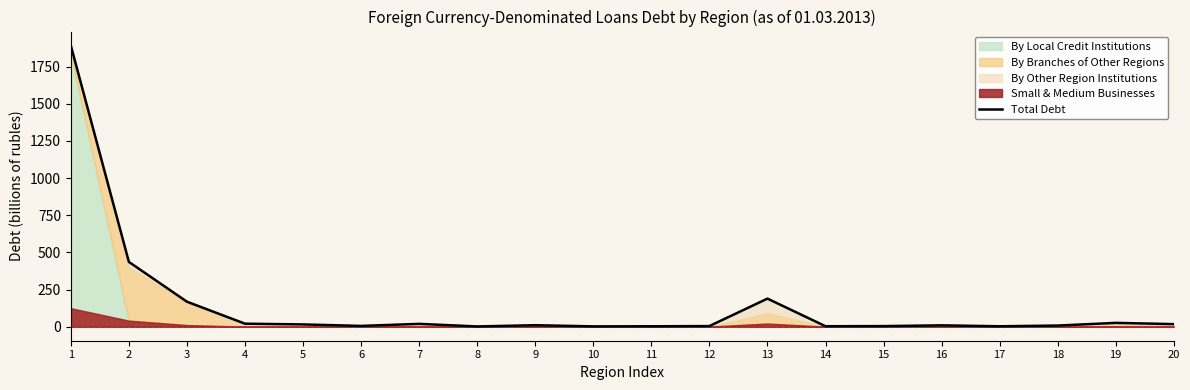

How many categories are shown in the chart?

20